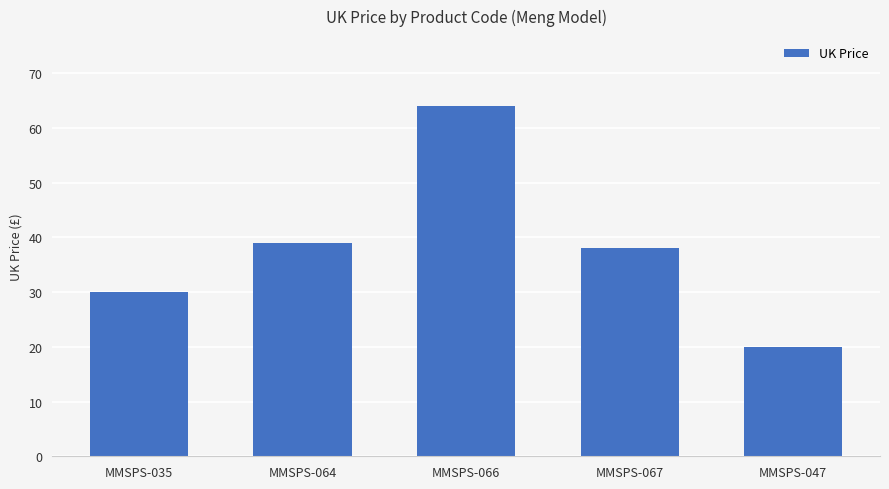

What is the difference between the maximum and minimum values?

44.0